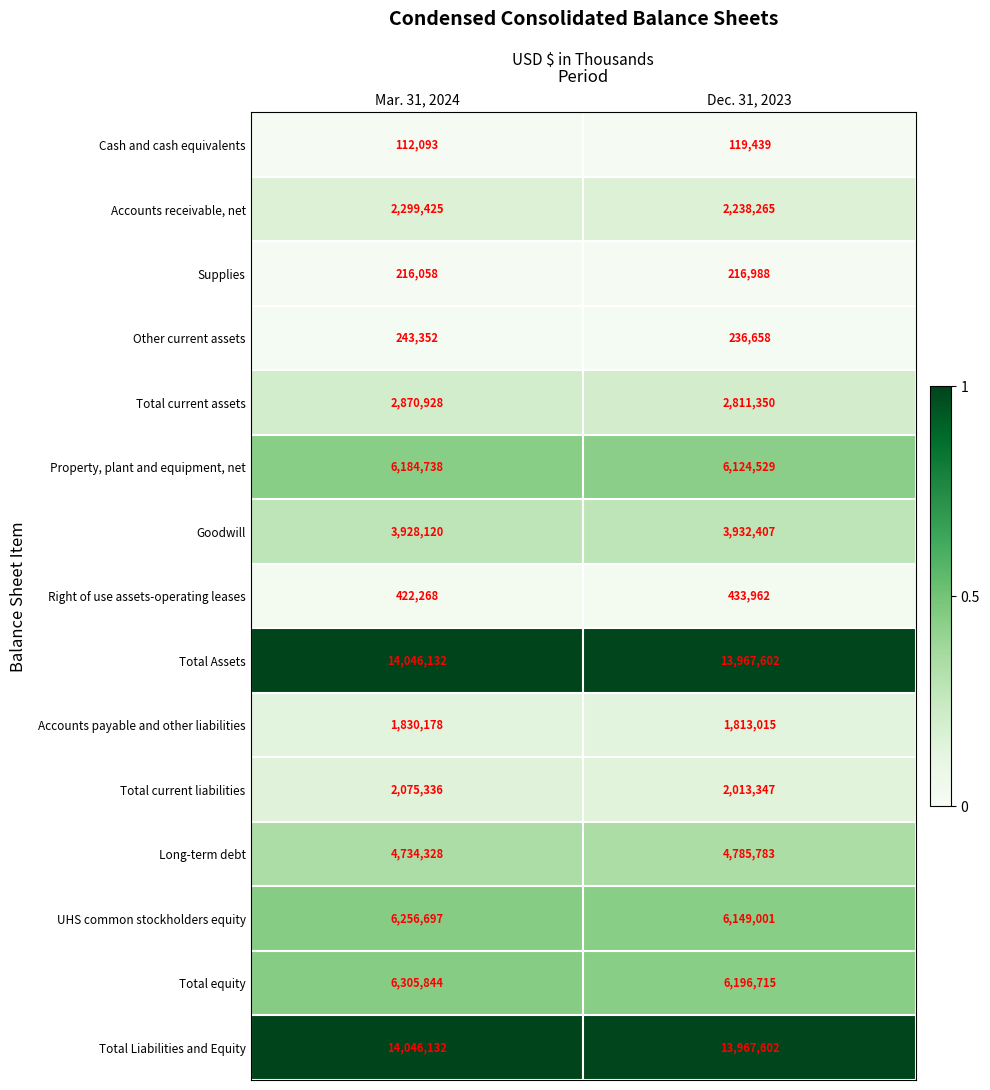

Which category has the highest value in the UHS common stockholders equity series?

Mar. 31, 2024